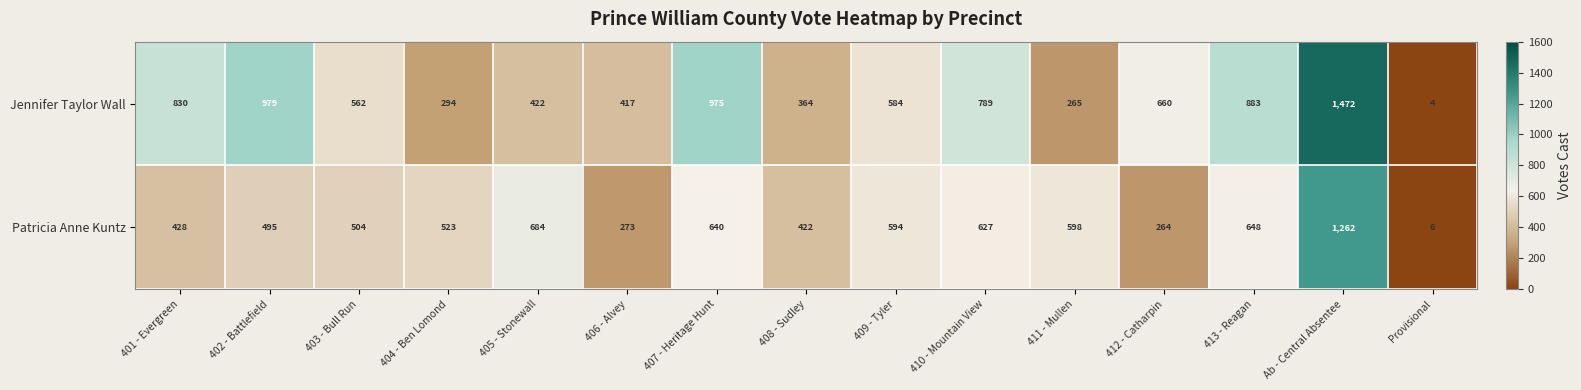

At 410 - Mountain View, list the series in order from smallest to largest.

Patricia Anne Kuntz, Jennifer Taylor Wall